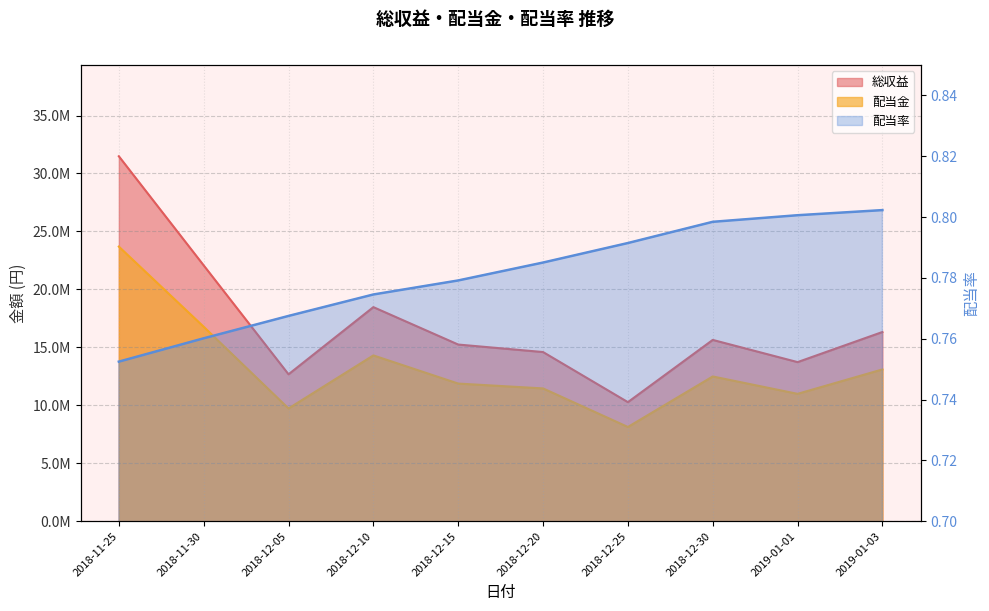

Is the value of 配当金 at 2019-01-01 greater than the value of 配当率 at 2018-12-10?

Yes